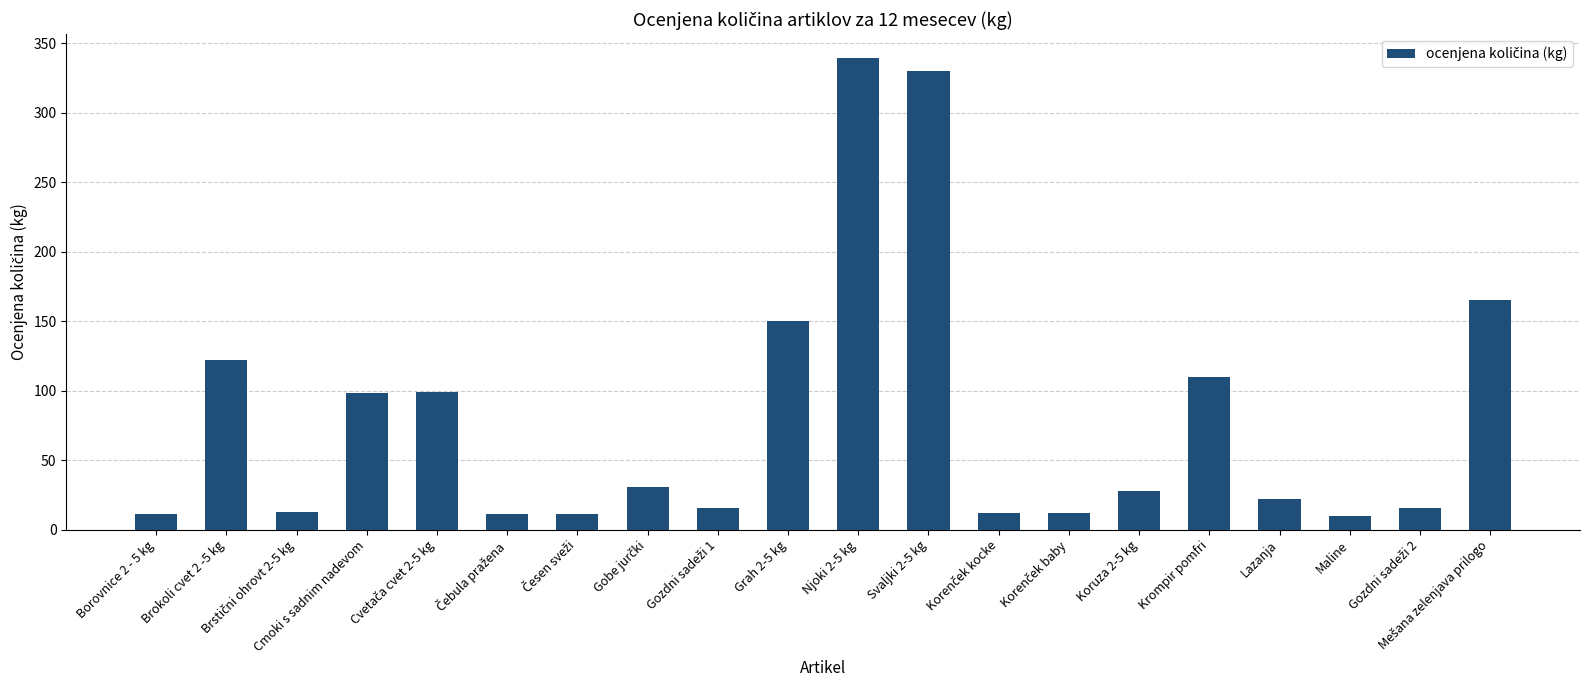

What is the label of the 4th bar from the left?

Cmoki s sadnim nadevom